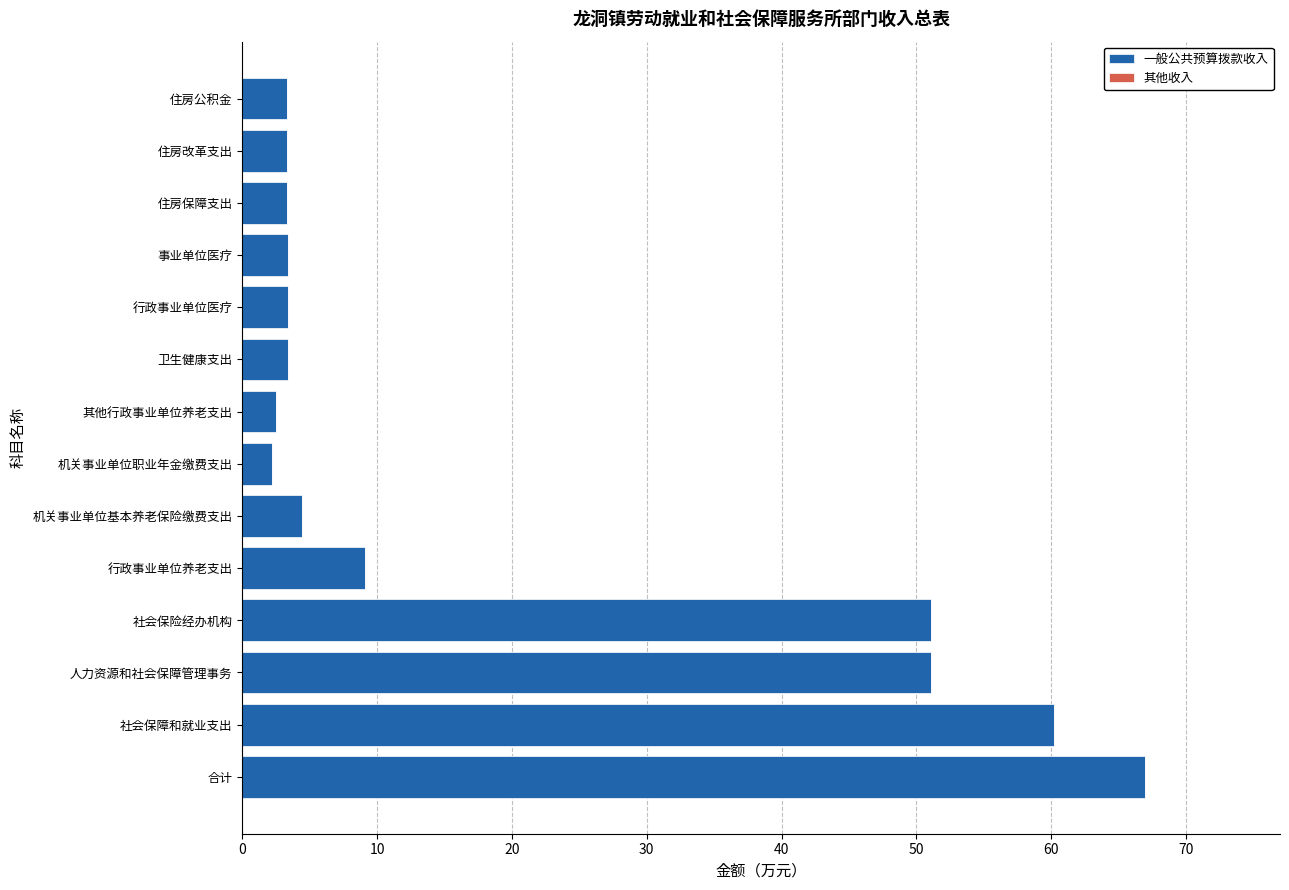

What is the minimum value shown in the chart?

2.2